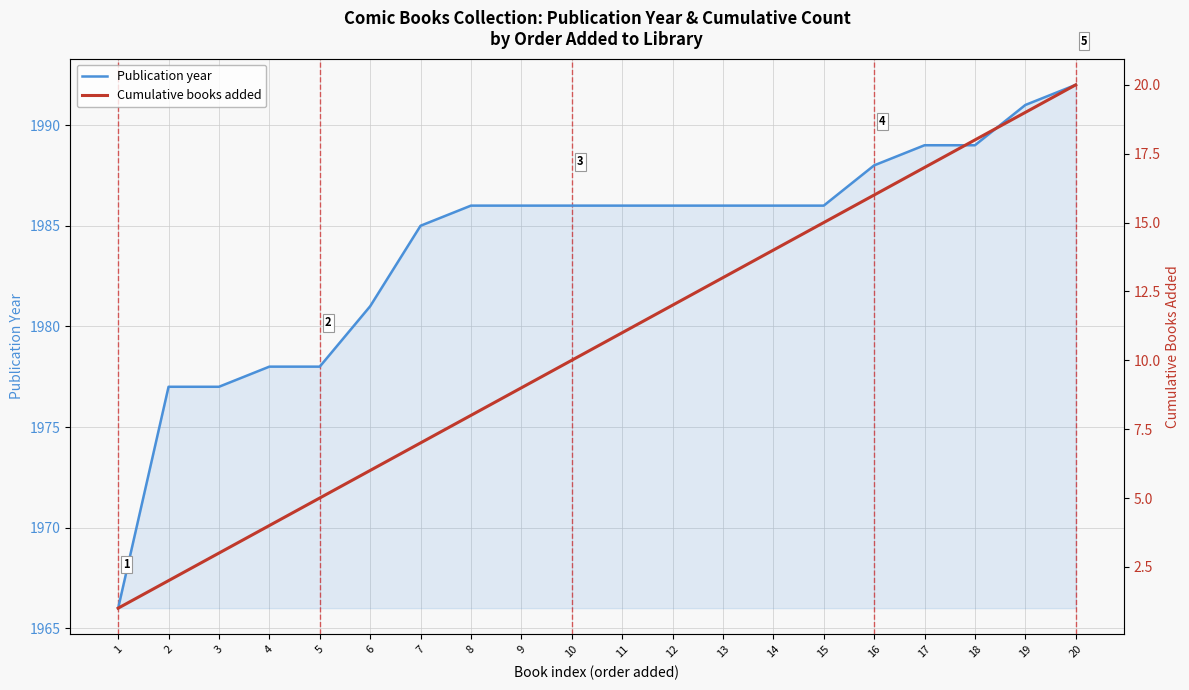

At which label does Cumulative books added first exceed 11?

12